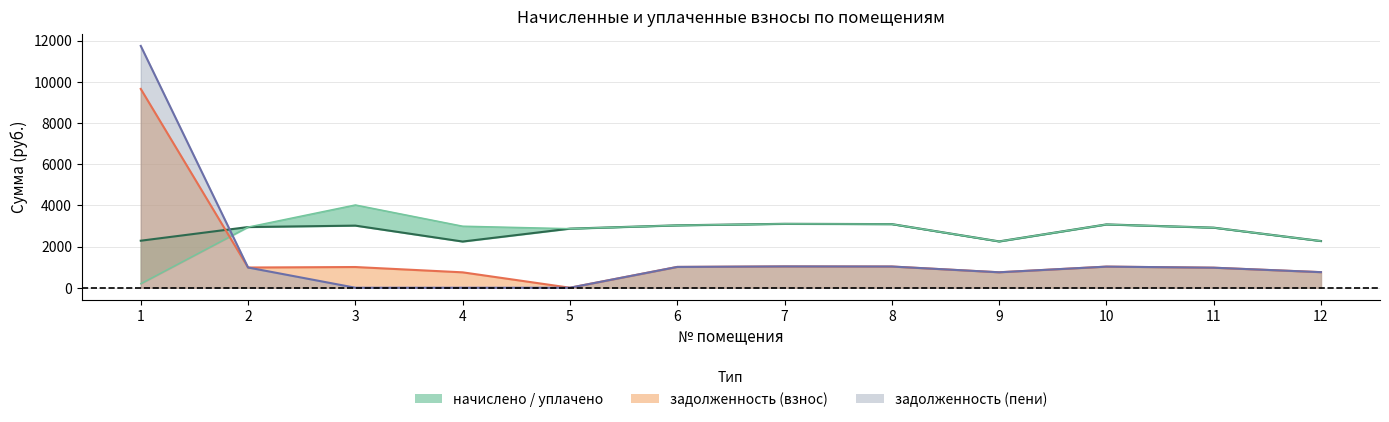

What is the value of the задолженность_взнос point at the 1st from the left?

9657.2